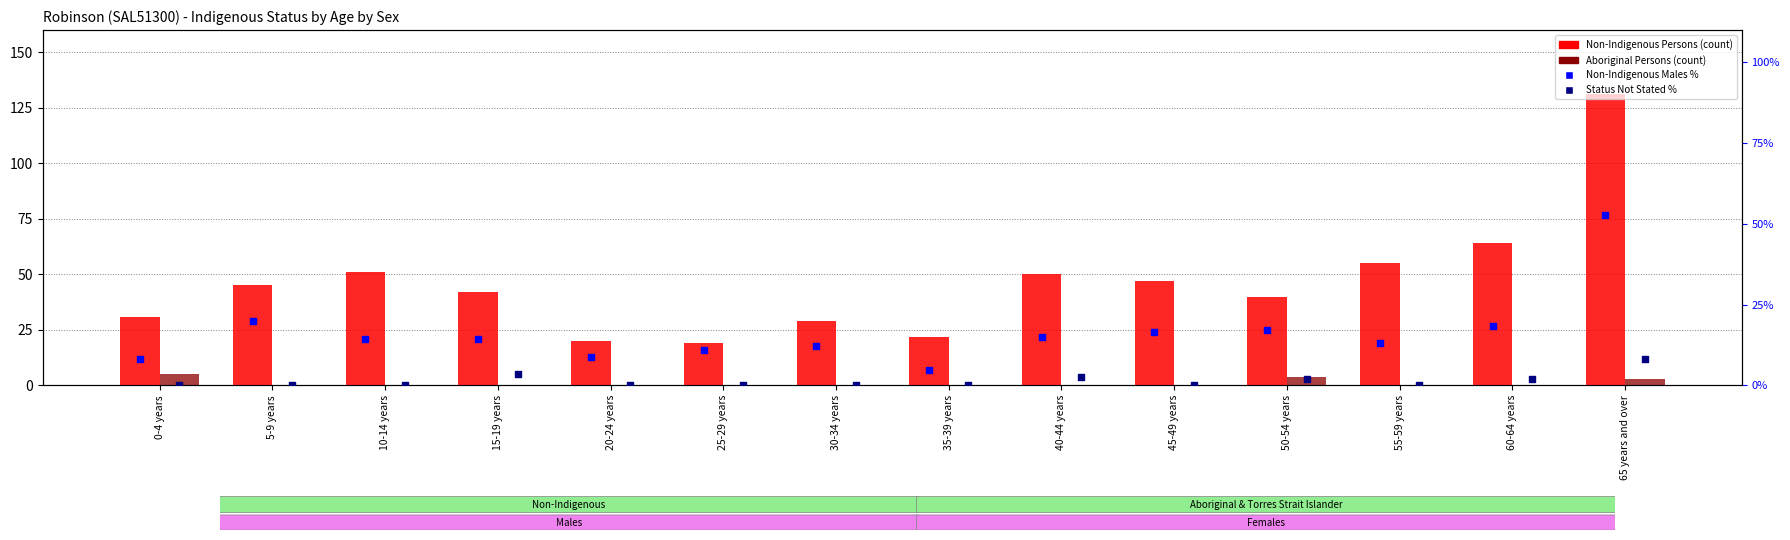

At how many categories does at least one series exceed 25?

11